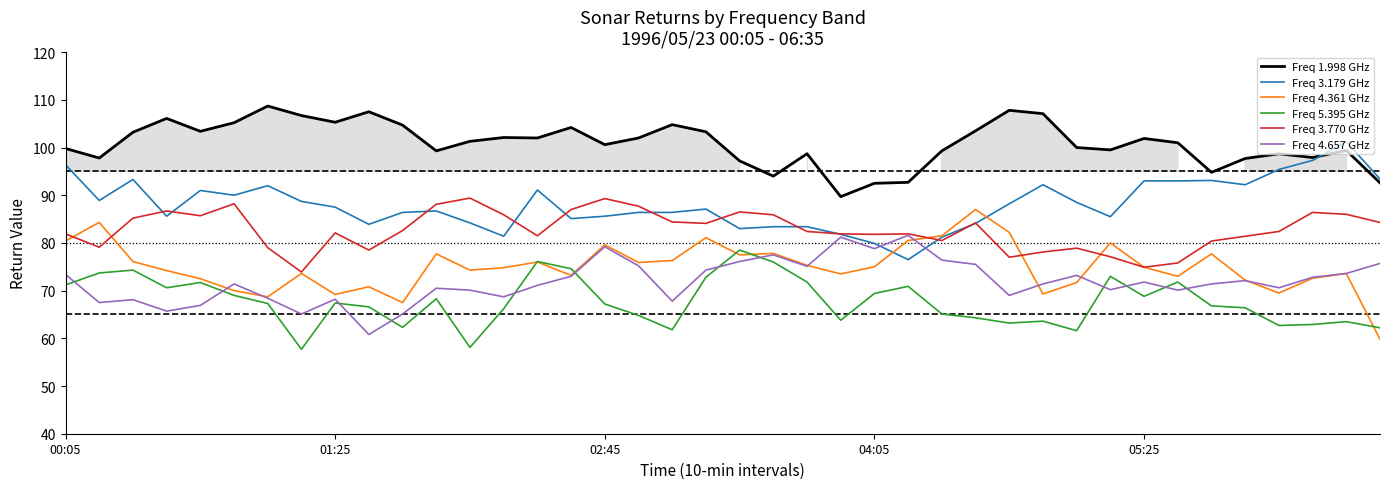

The Freq 1.998 GHz series shows 37.3 at 02:45. True or false?

False